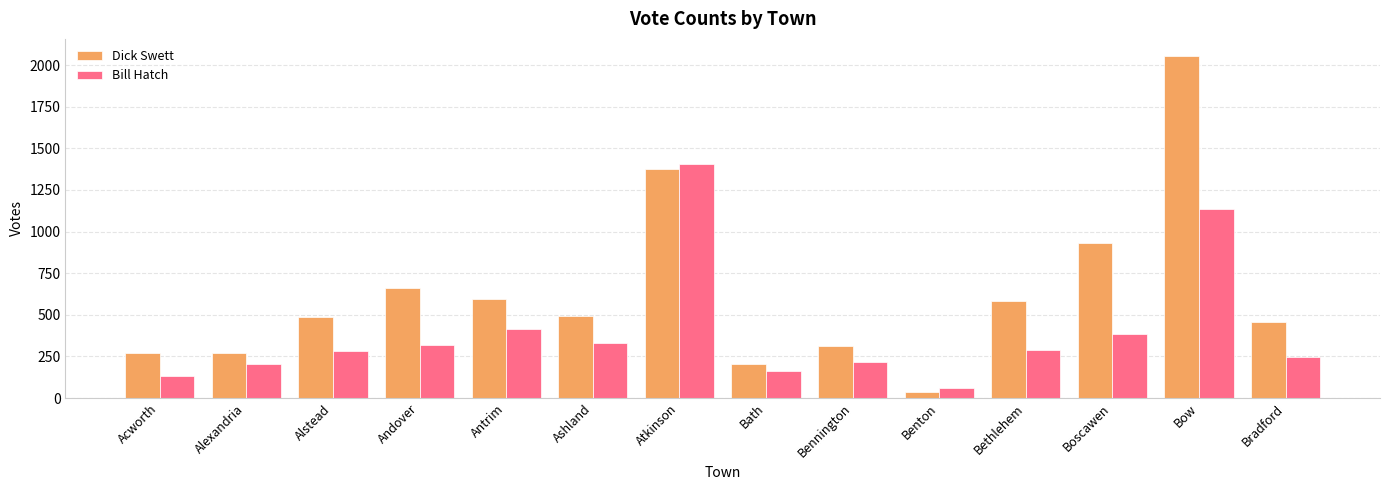

Rank the series by their average value, from lowest to highest.

Bill Hatch, Dick Swett